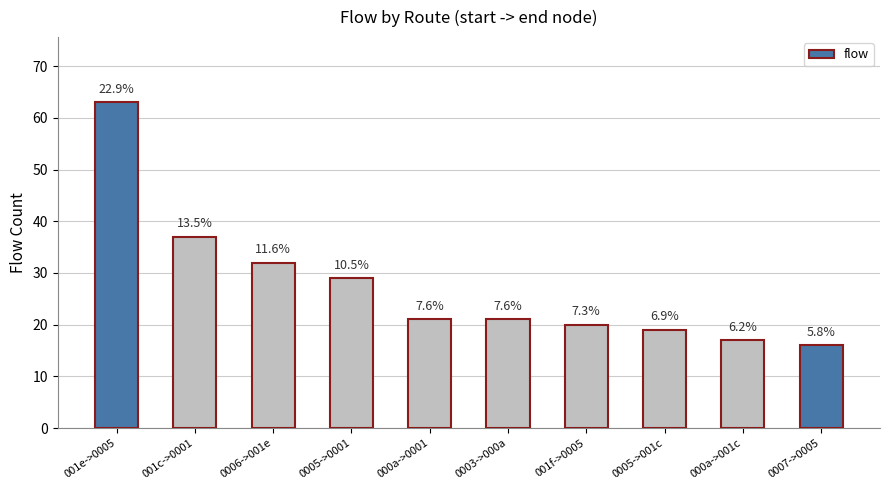

How many bars are there in total?

10